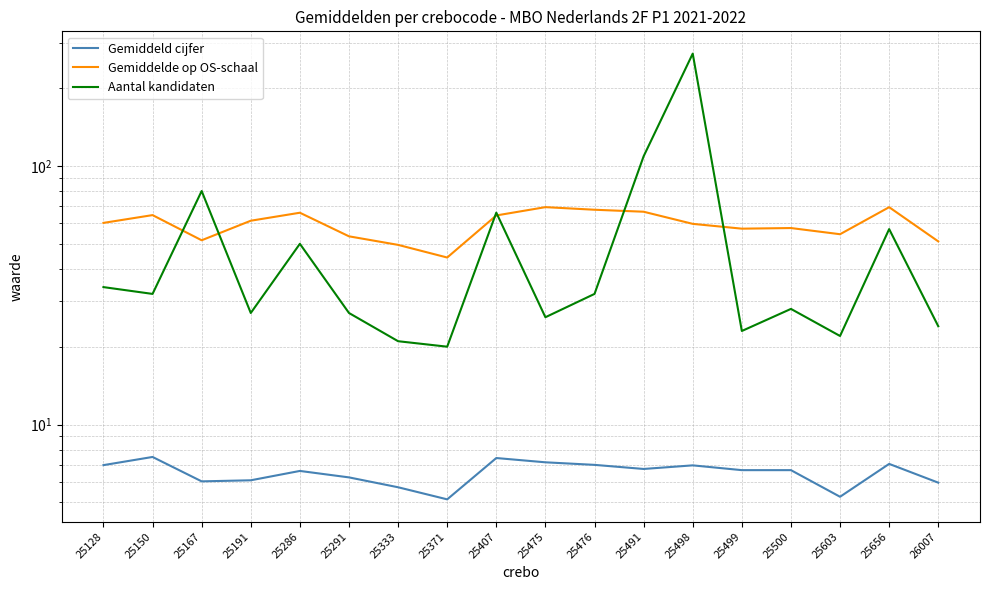

How many lines are shown in the chart?

3